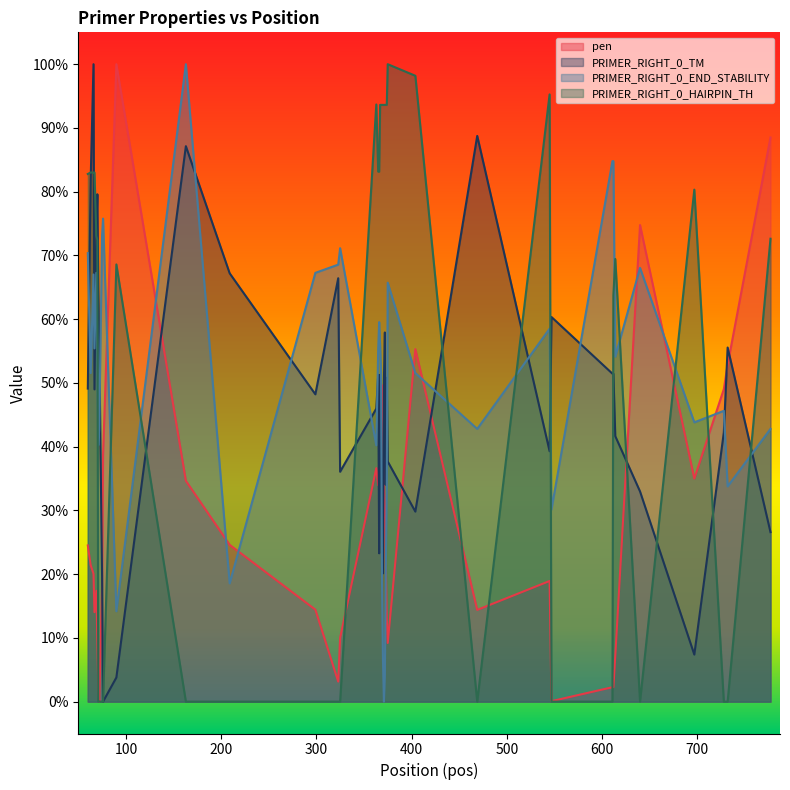

Where does the pen series first go above 24?

60